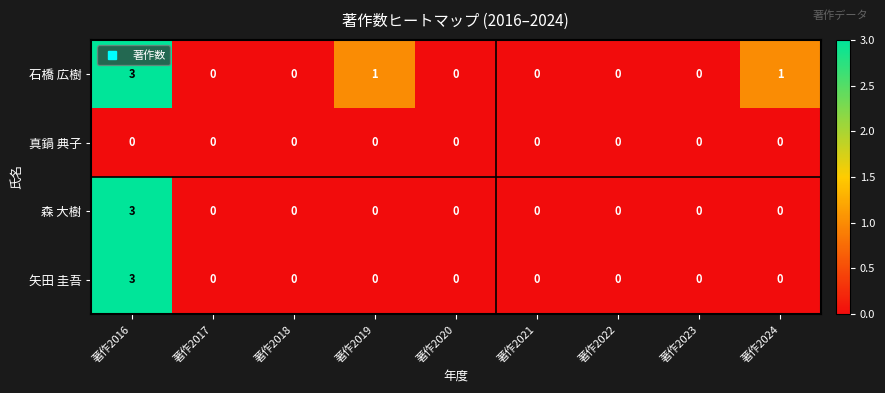

The 真鍋 典子 series shows 0 at 著作2018. True or false?

True